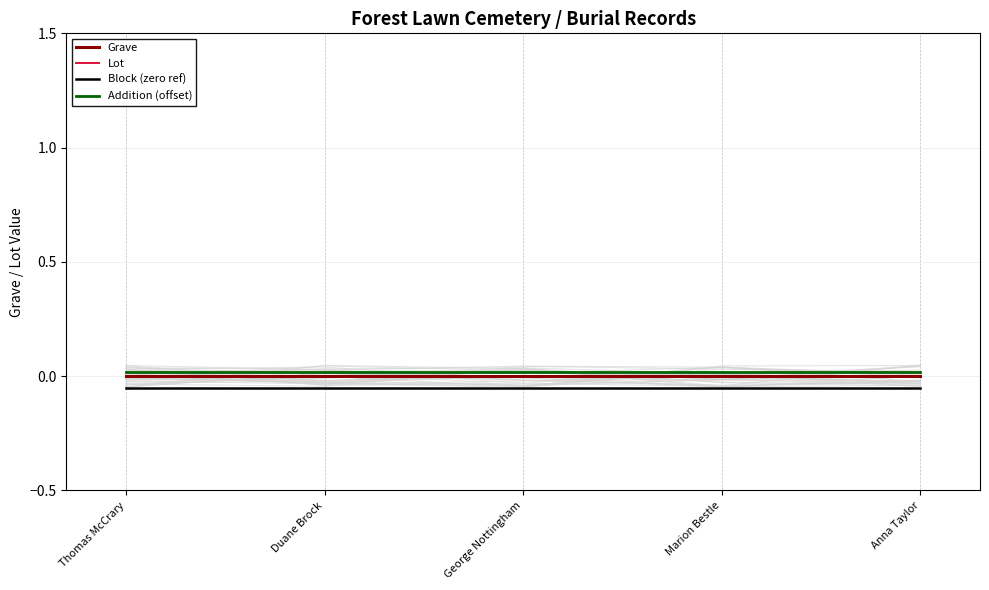

Which series has the largest range (max minus min)?

Grave